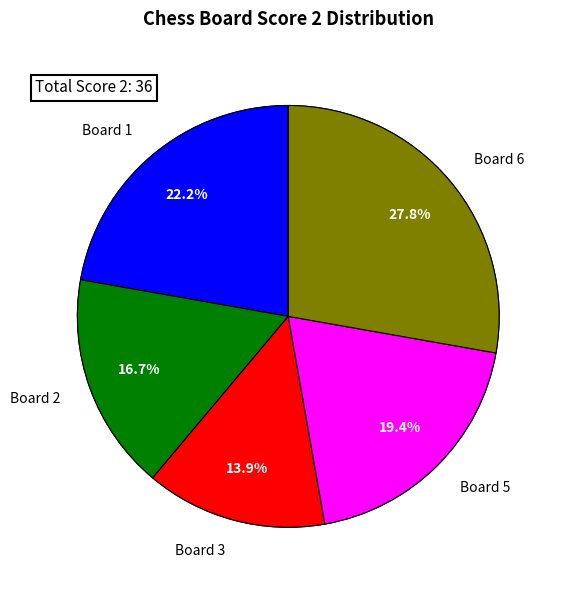

How many segments does this pie chart have?

6